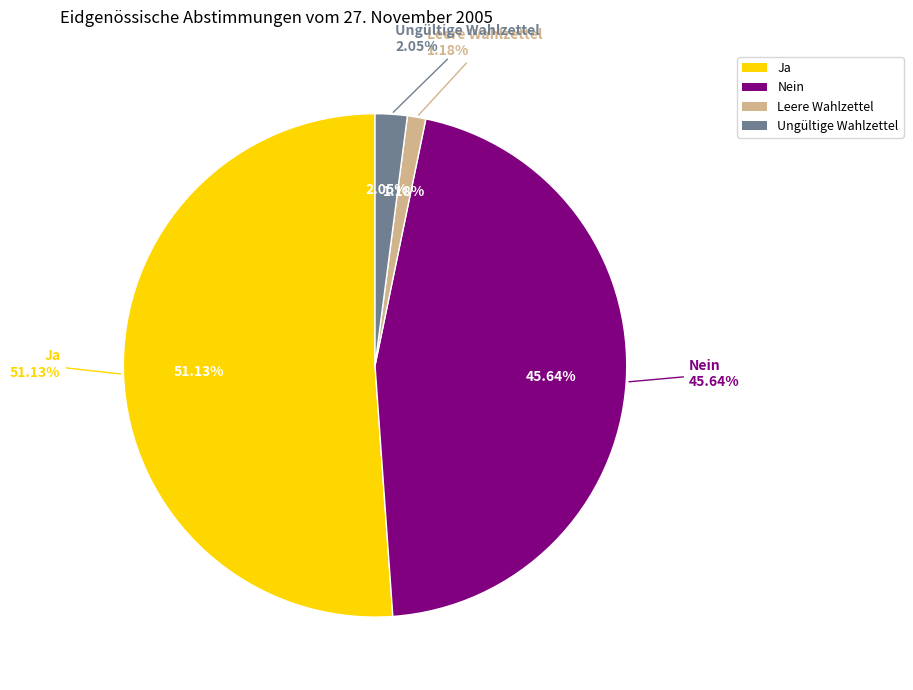

To the nearest percent, what is the average slice percentage?

25%